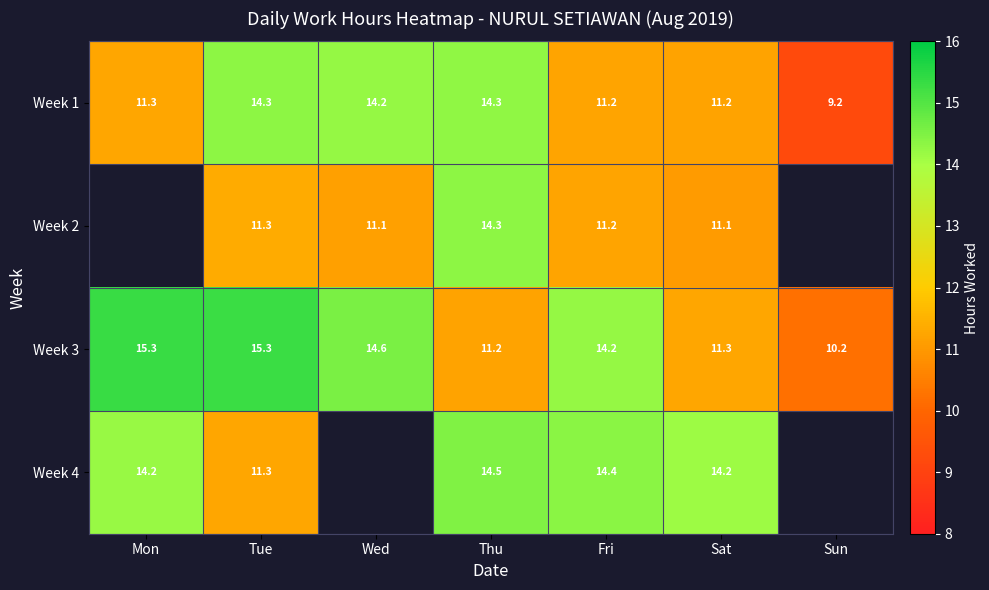

Is the value of Week 4 at Sat greater than the value of Week 2 at Fri?

Yes